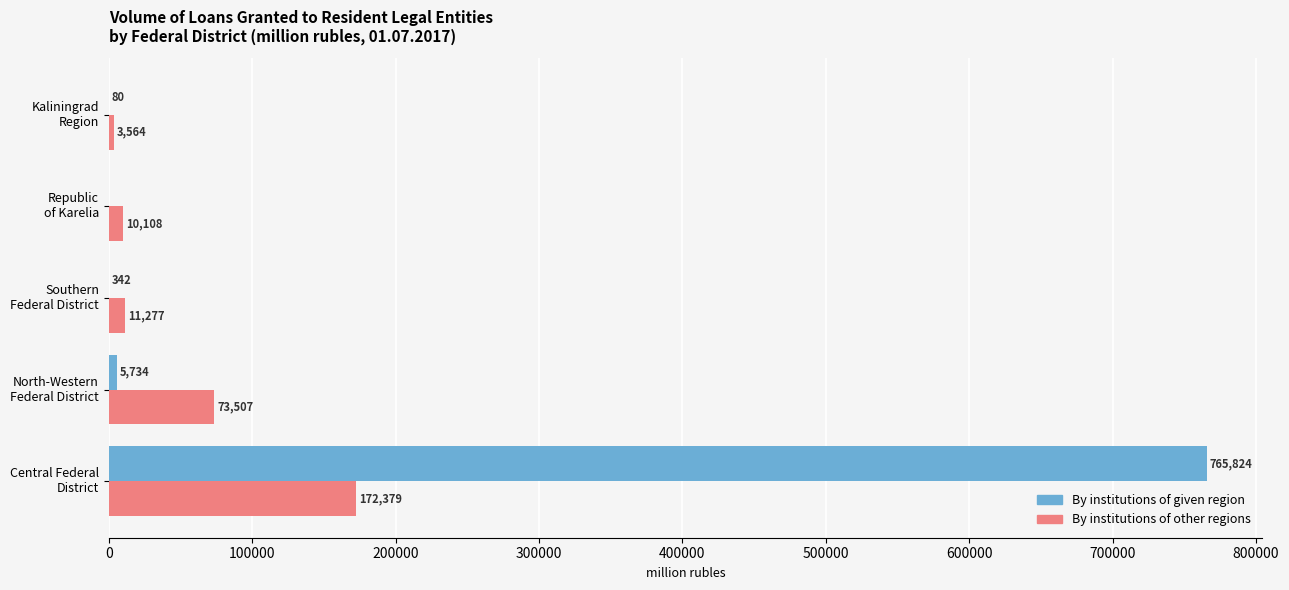

What is the greatest value displayed?

765824